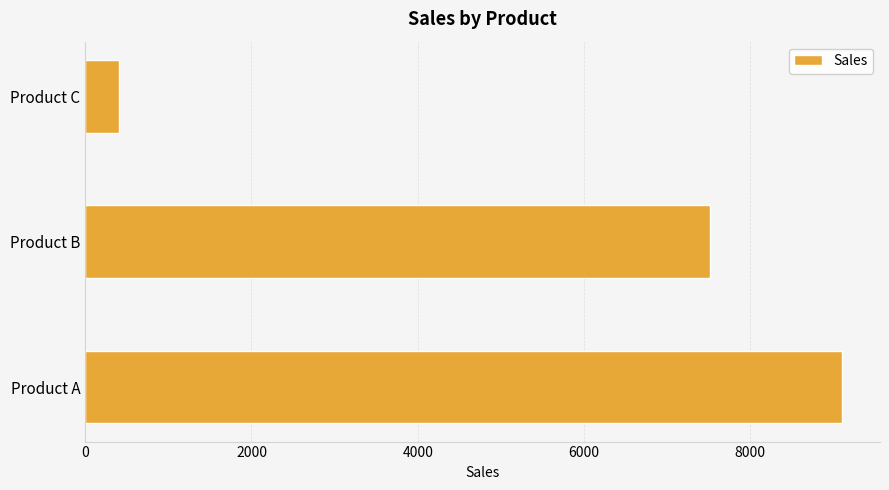

Read the value at Product A.

9106.5